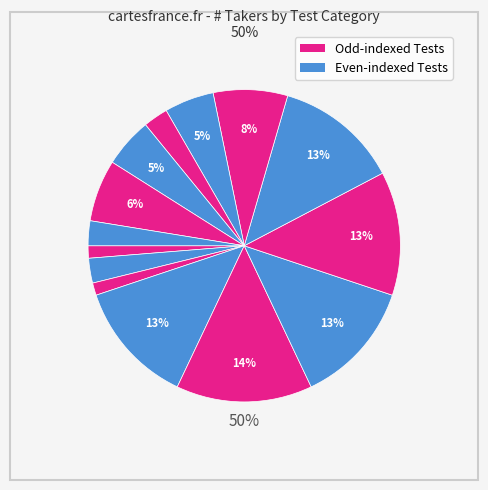

Does EE Gen-Sub 3: Sci/Hlth/PE account for over 50% of the chart?

No